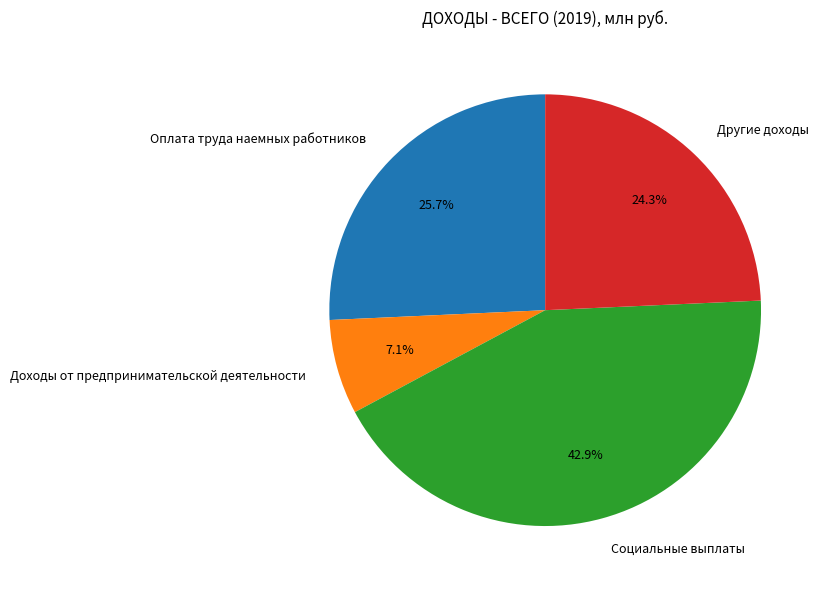

What is the ratio of the value at Оплата труда наемных работников to the value at Другие доходы?

1.1